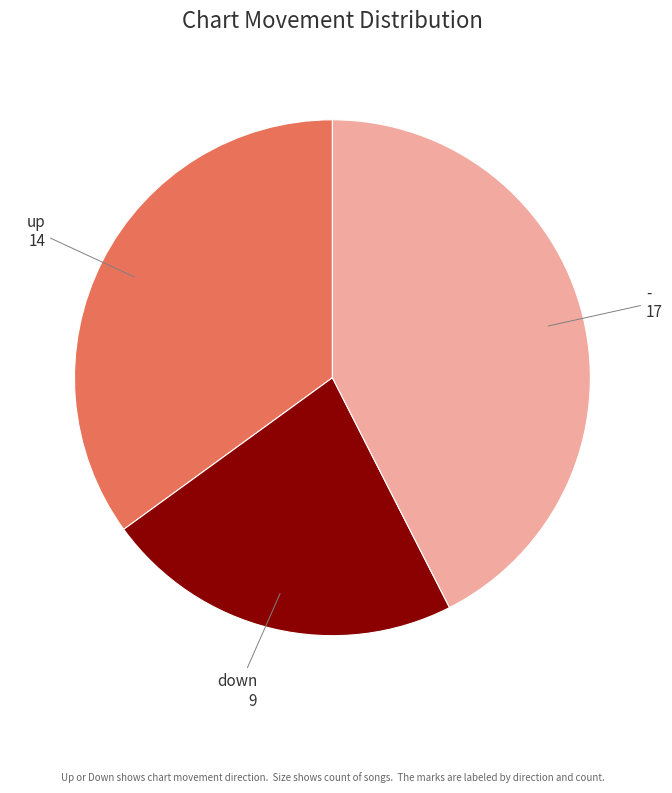

Rank the categories by value from lowest to highest.

down, up, -